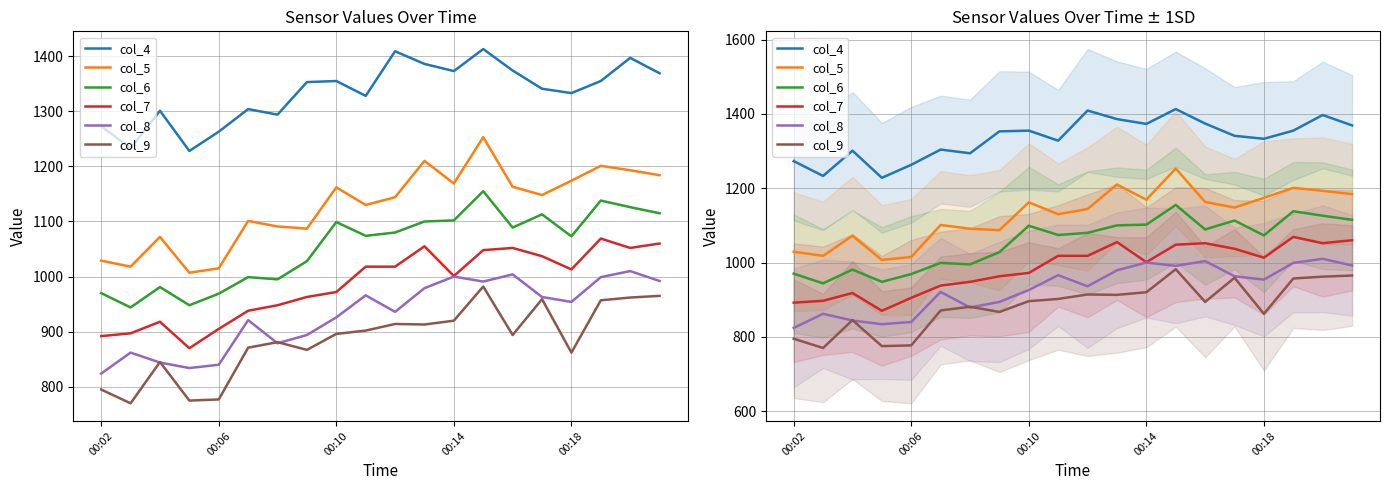

How many interior local peaks does the col_5 series have?

6